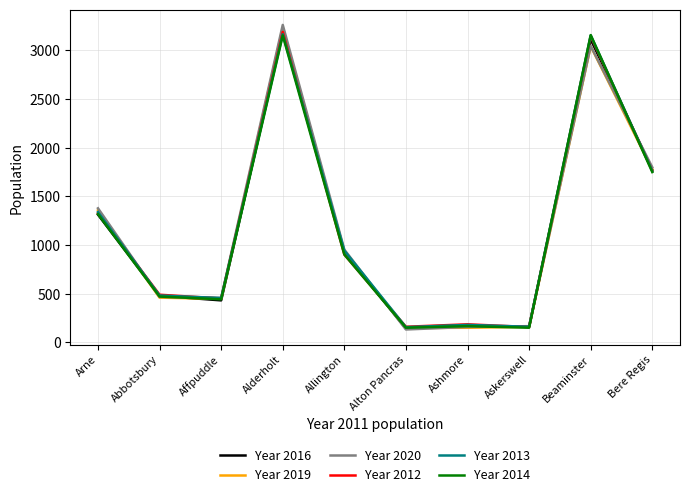

Between Abbotsbury and Beaminster, which series saw the biggest shift?

Year 2014